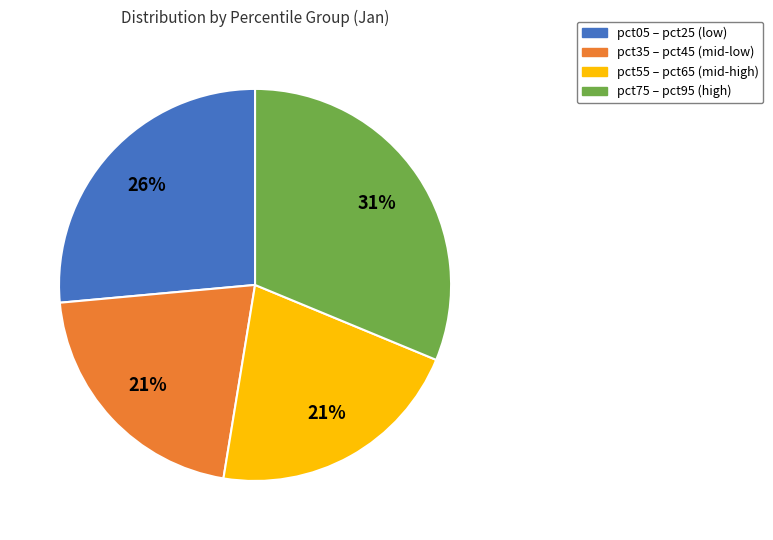

To the nearest percent, what is the difference between the largest and smallest slice percentages?

10%